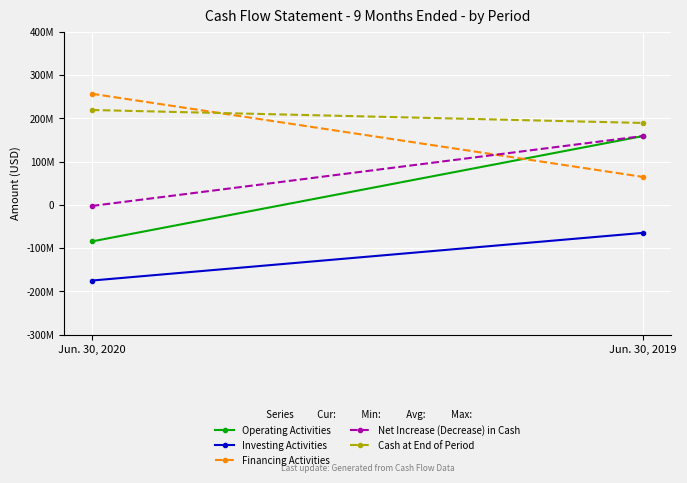

How many values in the Operating Activities series are below 159225017?

1